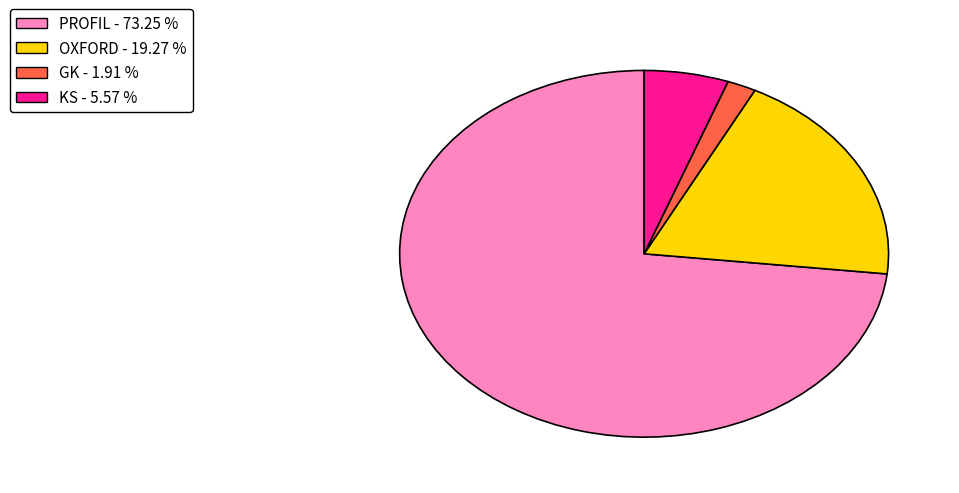

Approximately how many times larger is the value at GK - 1.91 % compared to KS - 5.57 %?

0.3